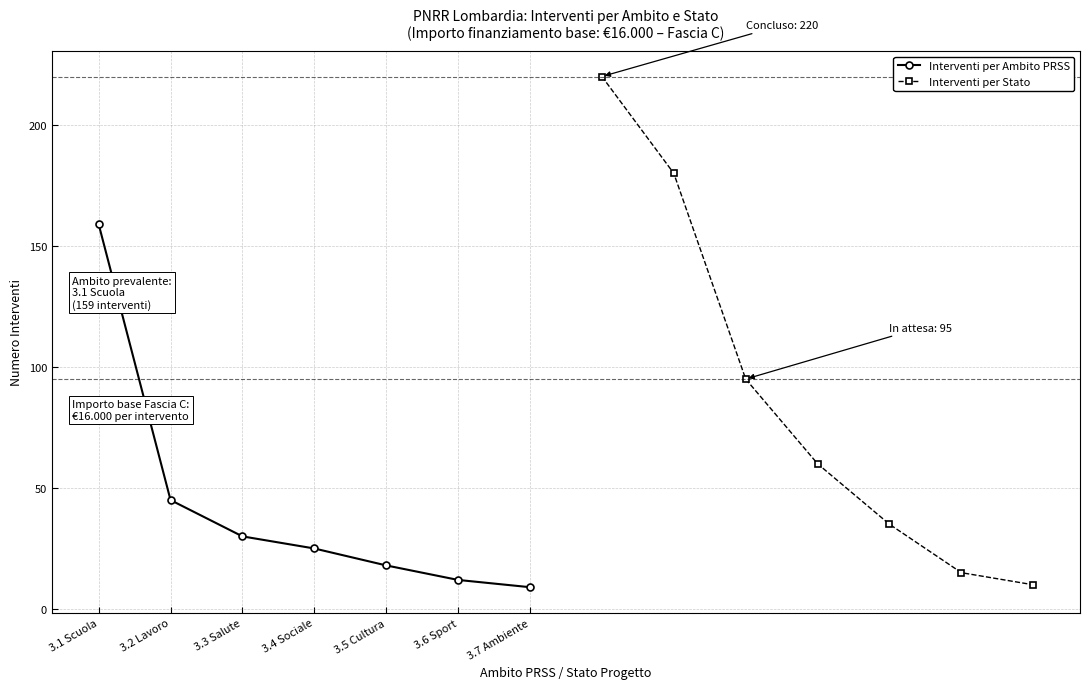

How many data points in Interventi per Ambito PRSS are above 25?

3